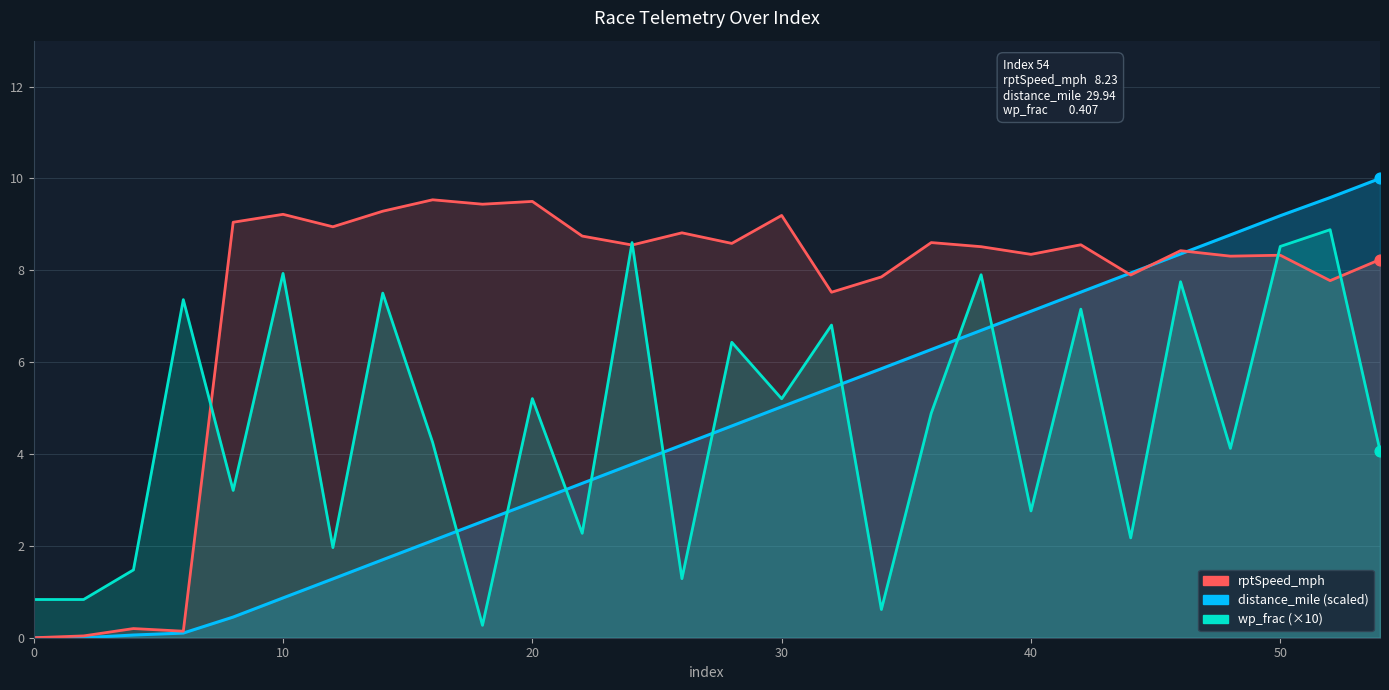

Which series reaches the minimum Y coordinate?

rptSpeed_mph